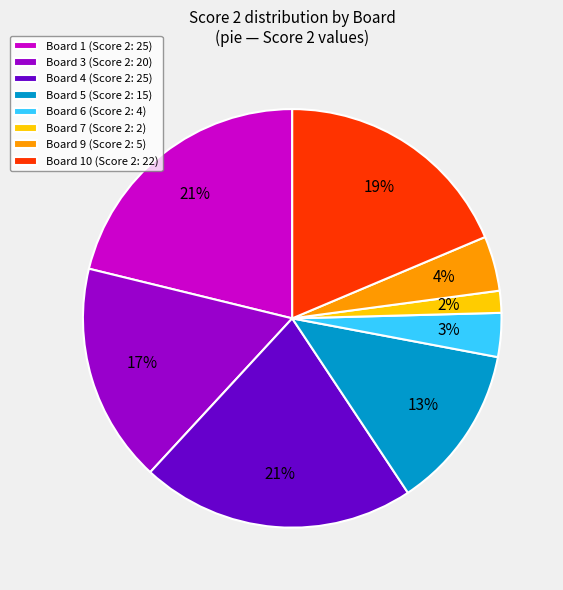

How many segments does this pie chart have?

8